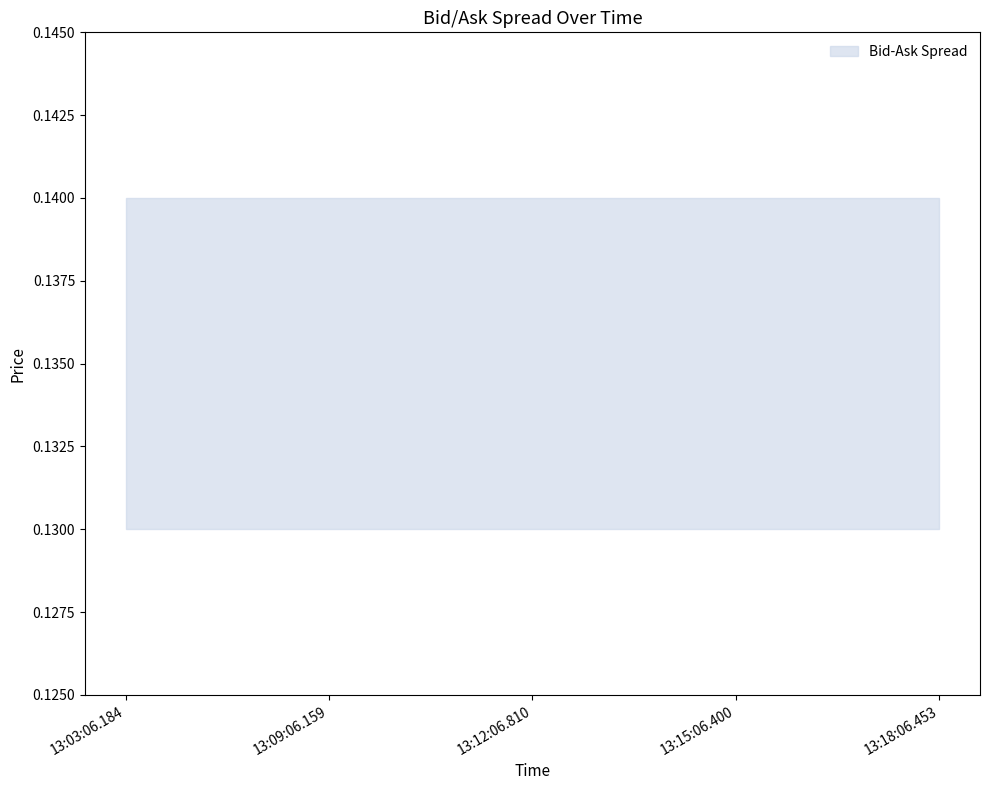

At which label is Bid closest to 0?

13:03:06.184